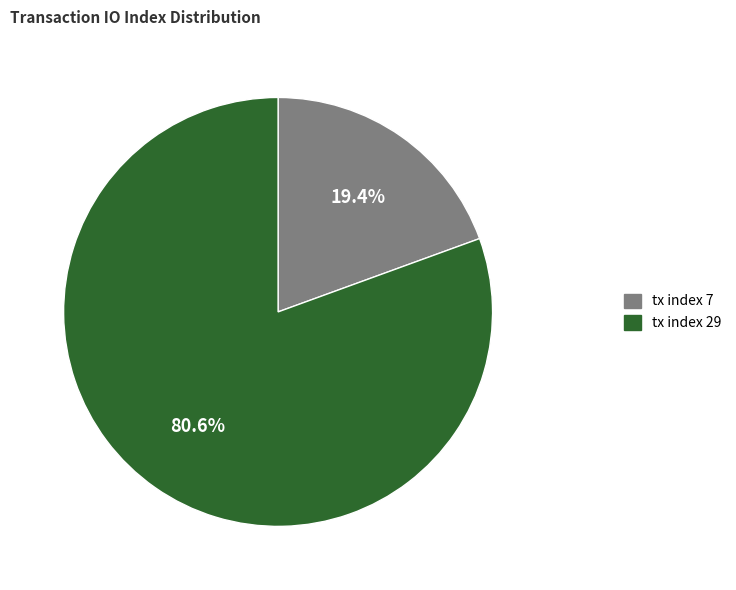

Approximately how many times larger is the value at tx index 7 compared to tx index 29?

0.2